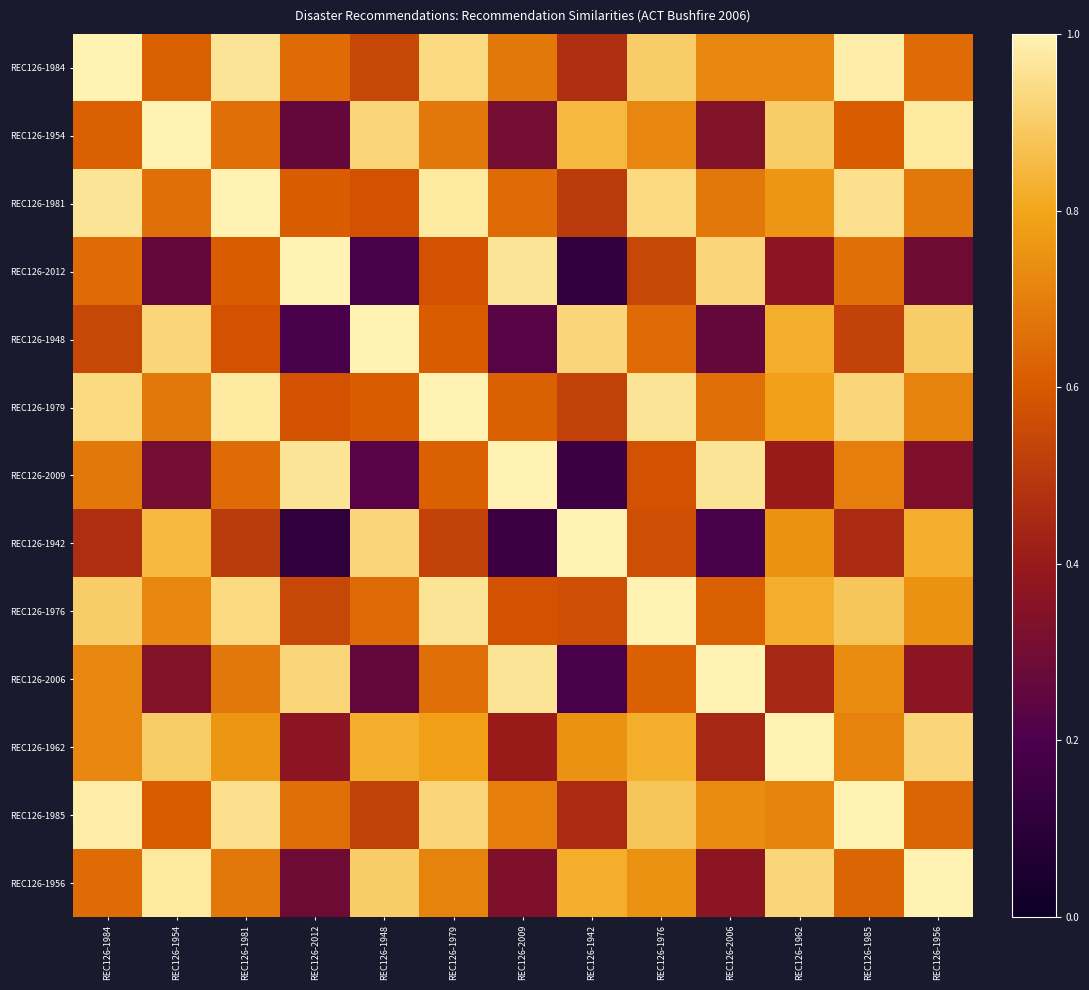

How many data points does each series have?

13